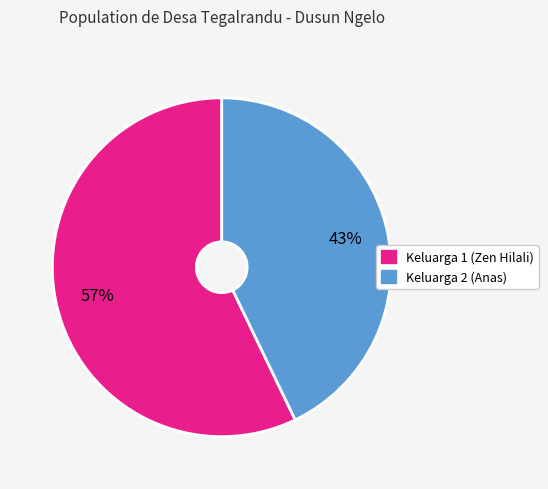

Is it true that Keluarga 1 (Zen Hilali) is 49% of the pie?

False